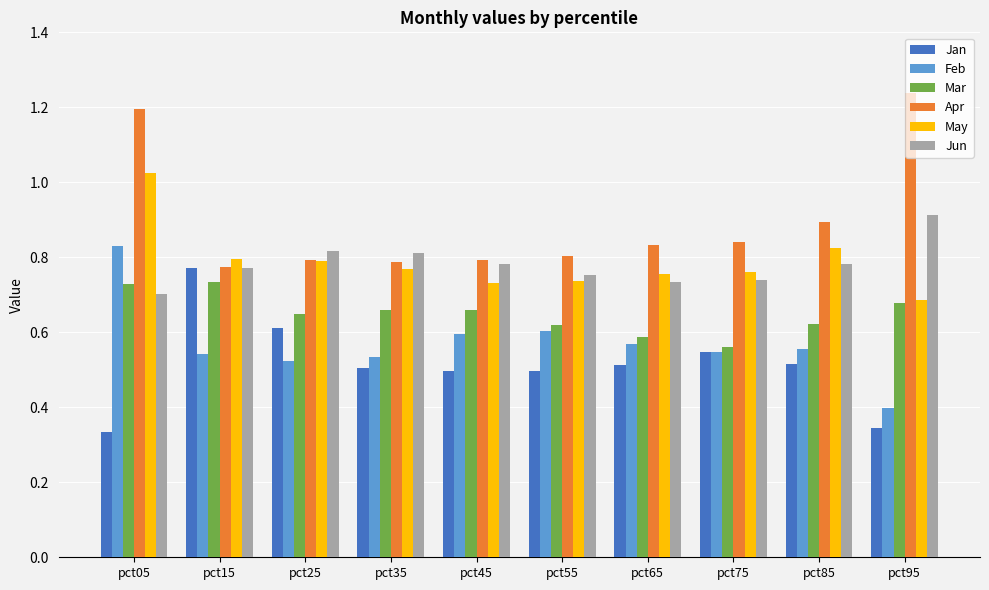

Between pct75 and pct85, which series saw the biggest shift?

May